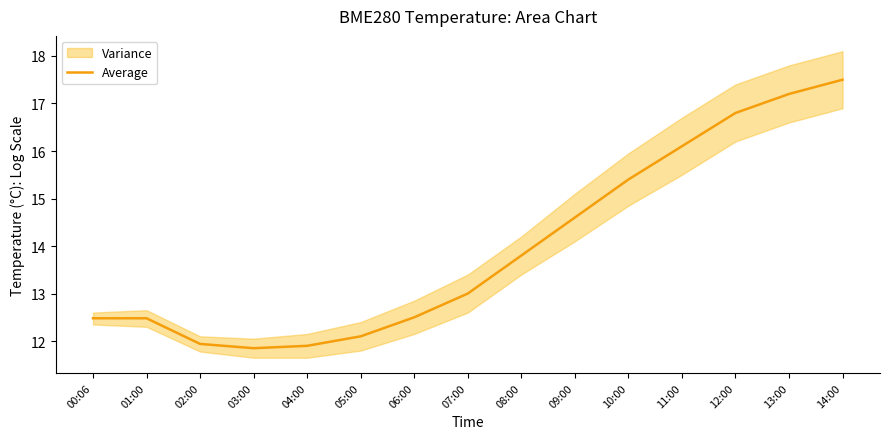

The value at 14:00 is 29.0. True or false?

False